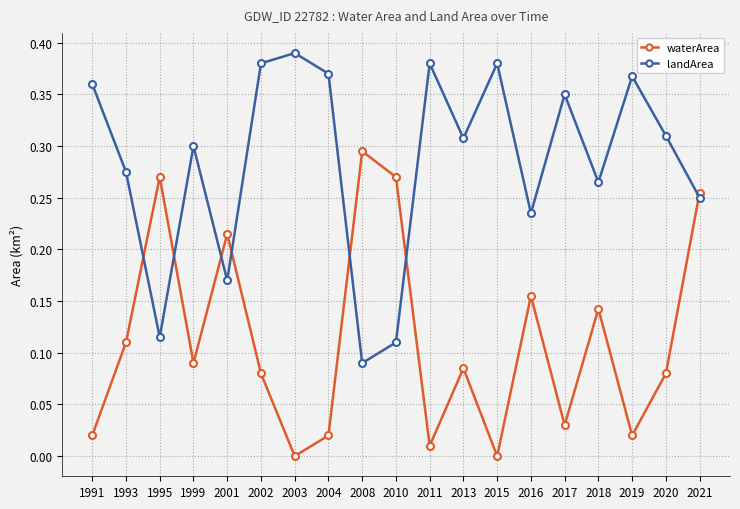

What is the sum of the landArea values at 2011 and 1991?

0.7